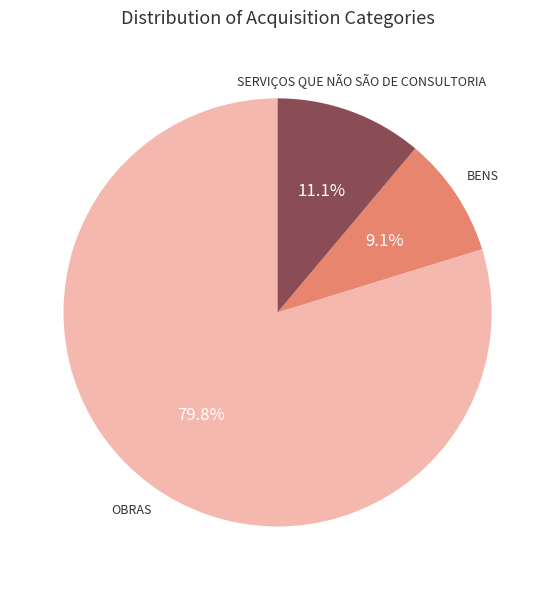

Is there a majority slice in this chart?

Yes